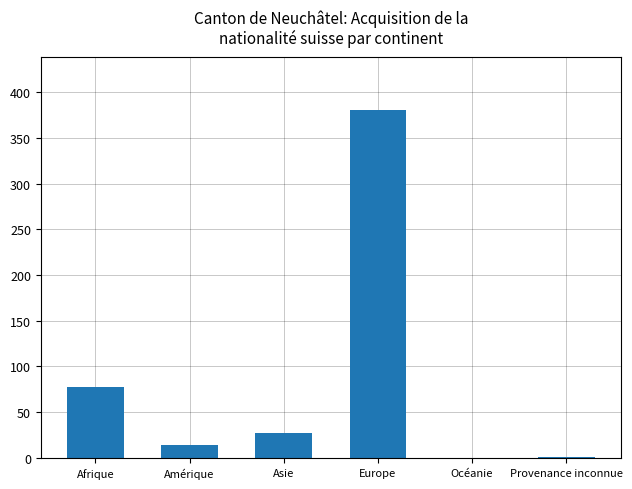

What is the change in value from Amérique to Europe?

+367